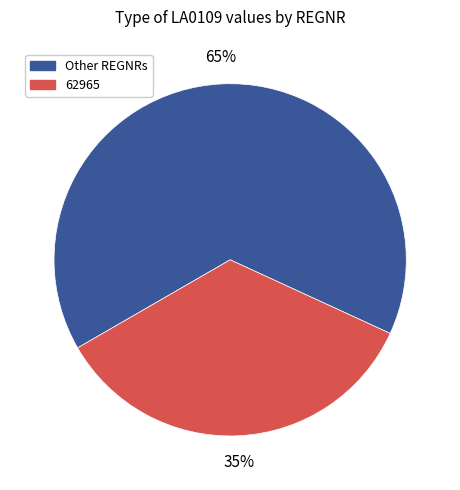

Is there any slice that represents more than half of the pie?

Yes